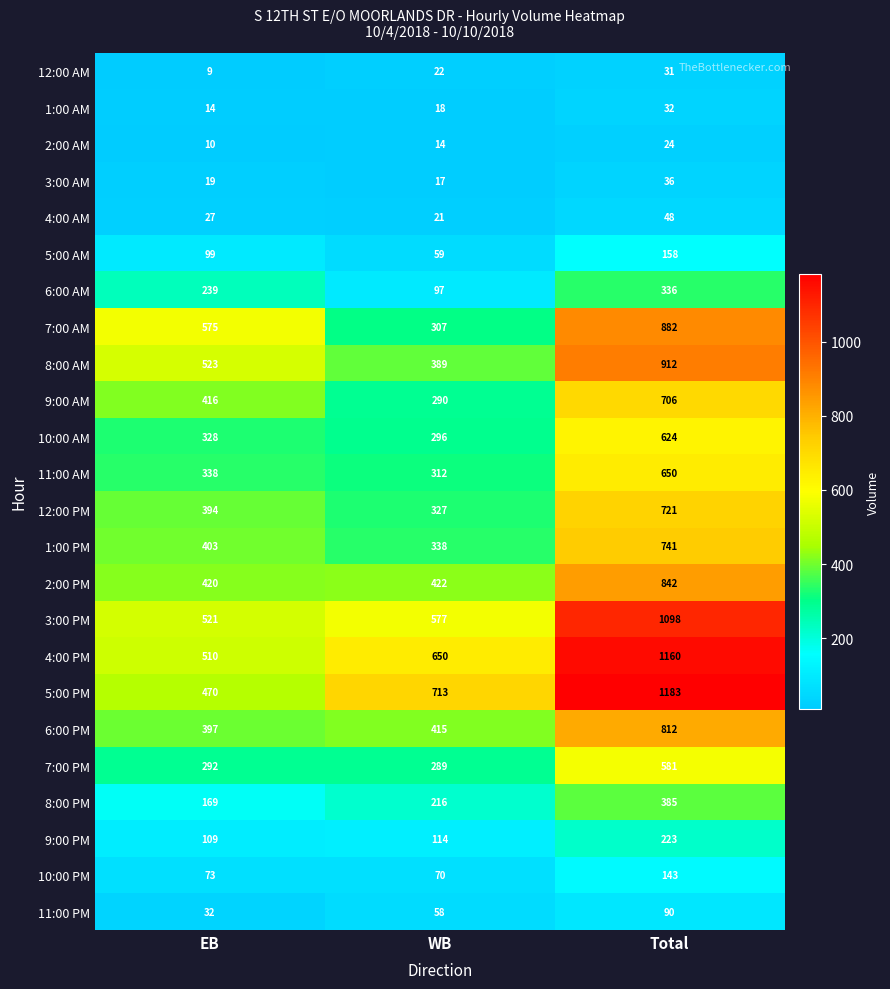

At which category is the sum across all series the highest?

Total